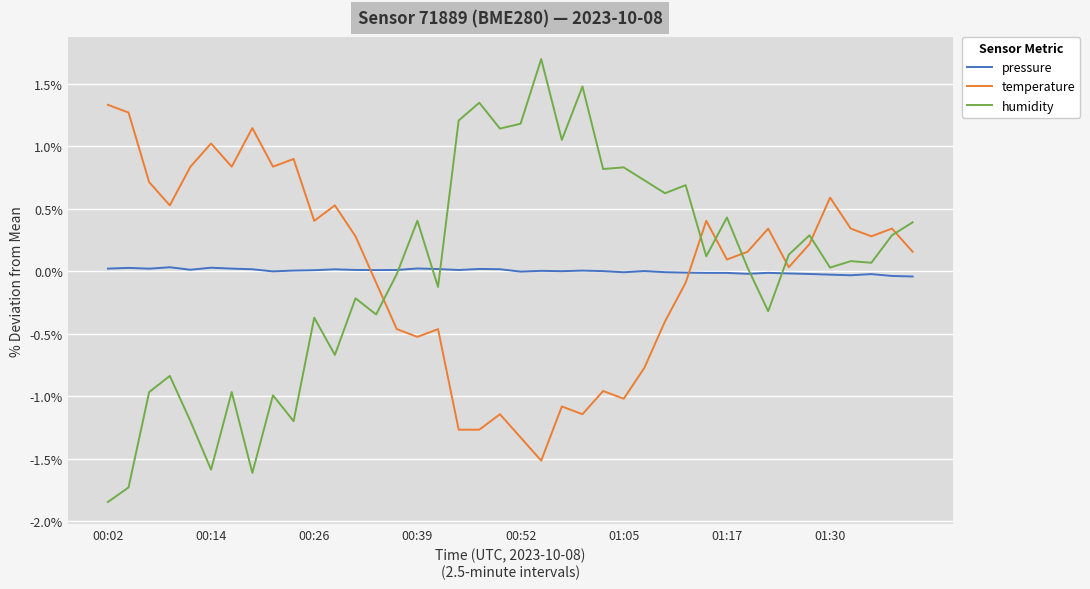

Which series has the largest range (max minus min)?

humidity